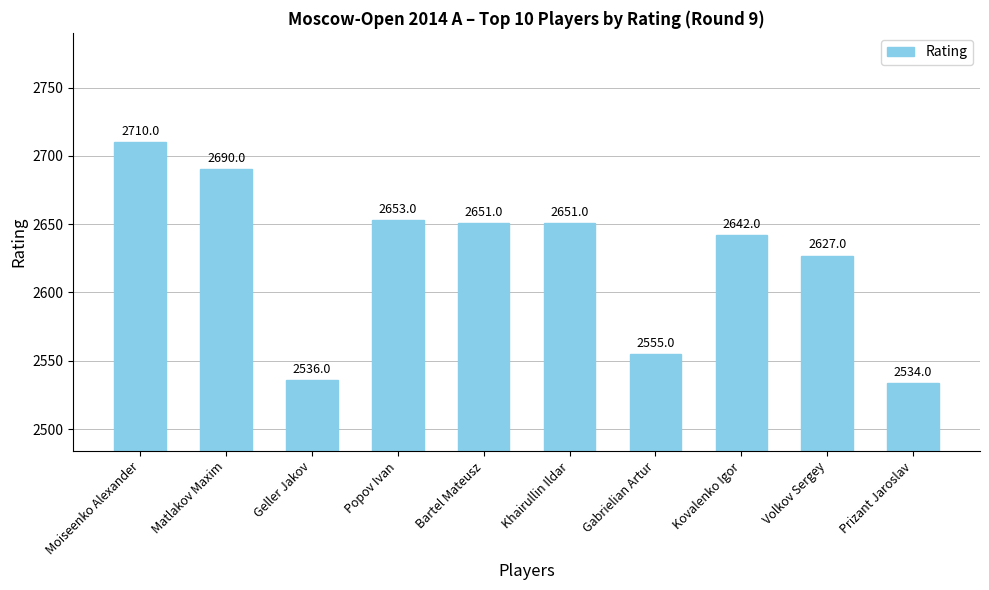

The value at Kovalenko Igor is 2642. True or false?

True